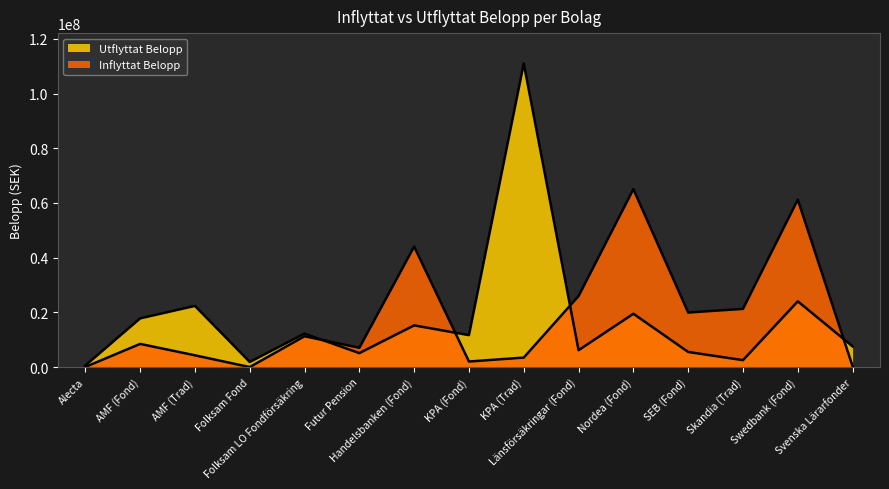

The Utflyttat Belopp series shows 2531231.0 at Skandia (Trad). True or false?

True